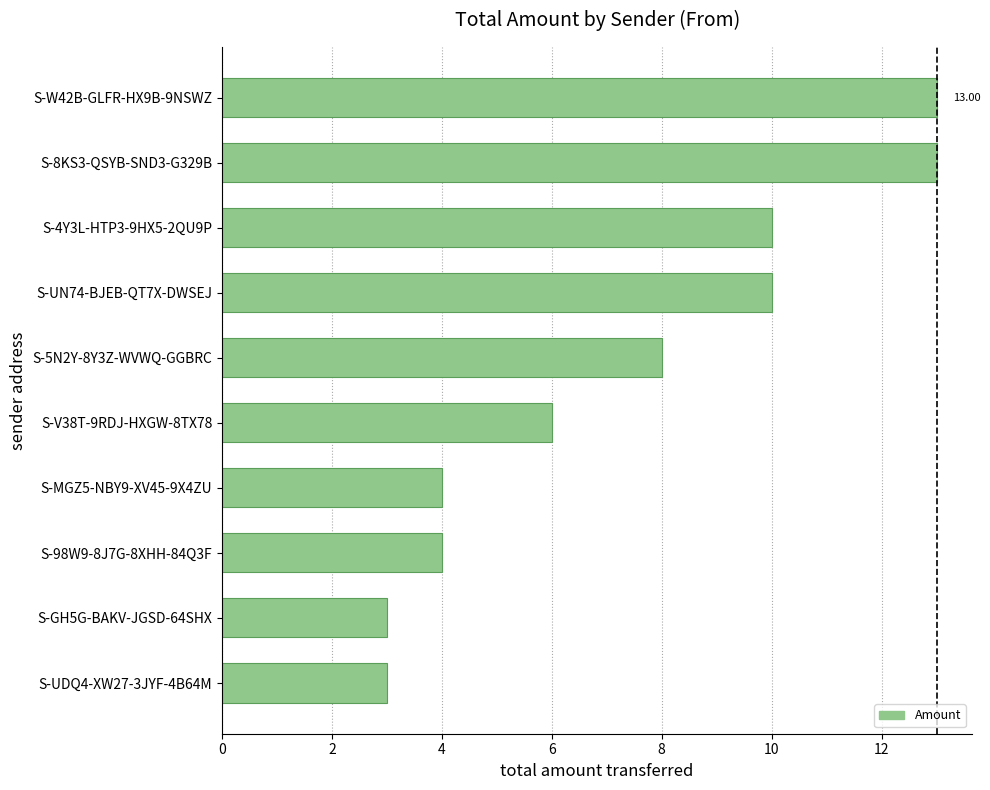

How many data points are less than 8?

5